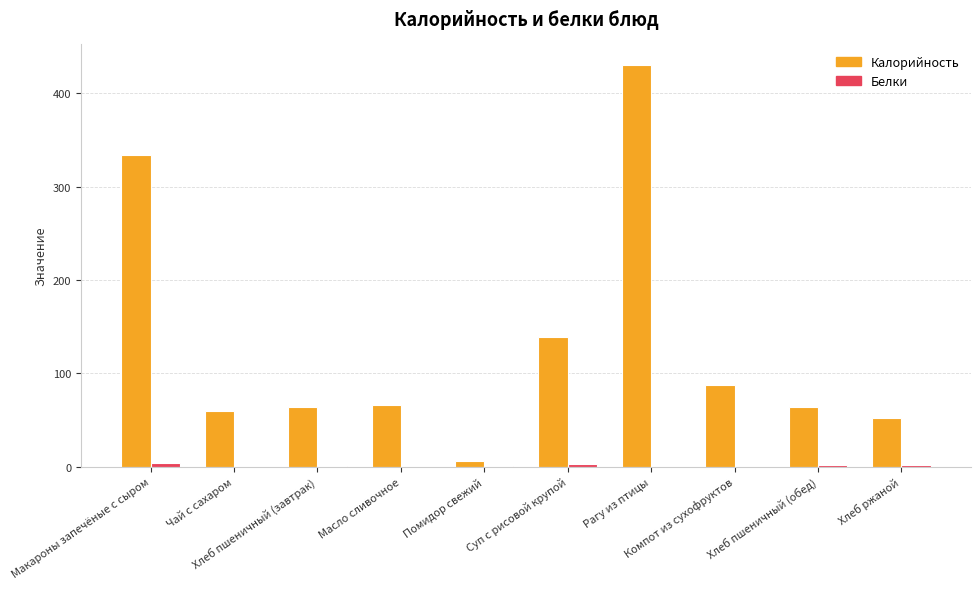

How many categories are shown in the chart?

10